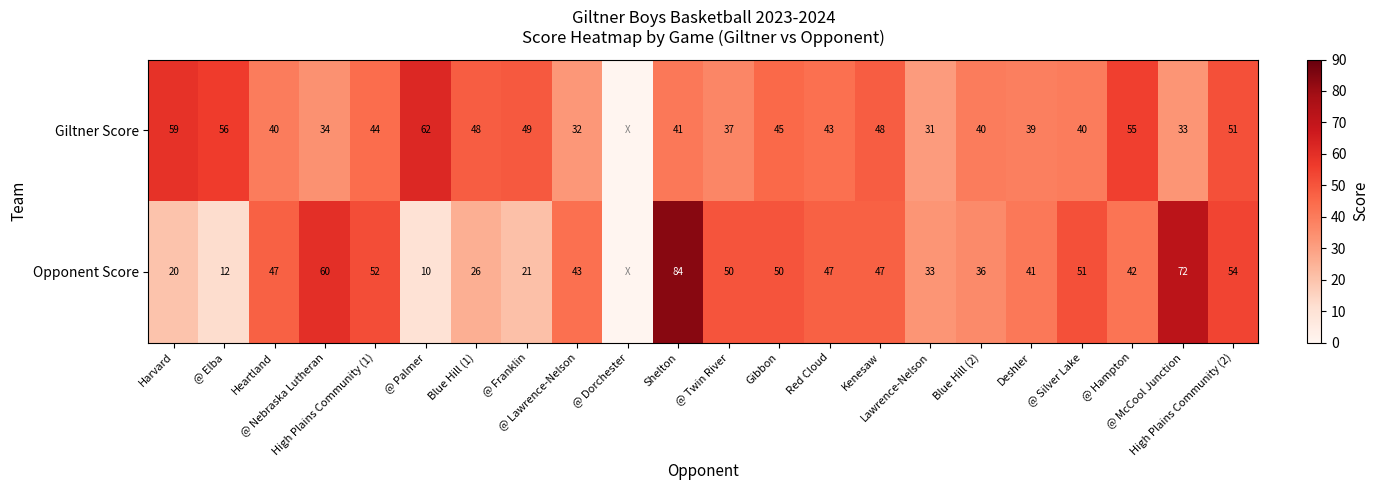

Between @ Elba and Deshler, which series saw the biggest shift?

Opponent Score